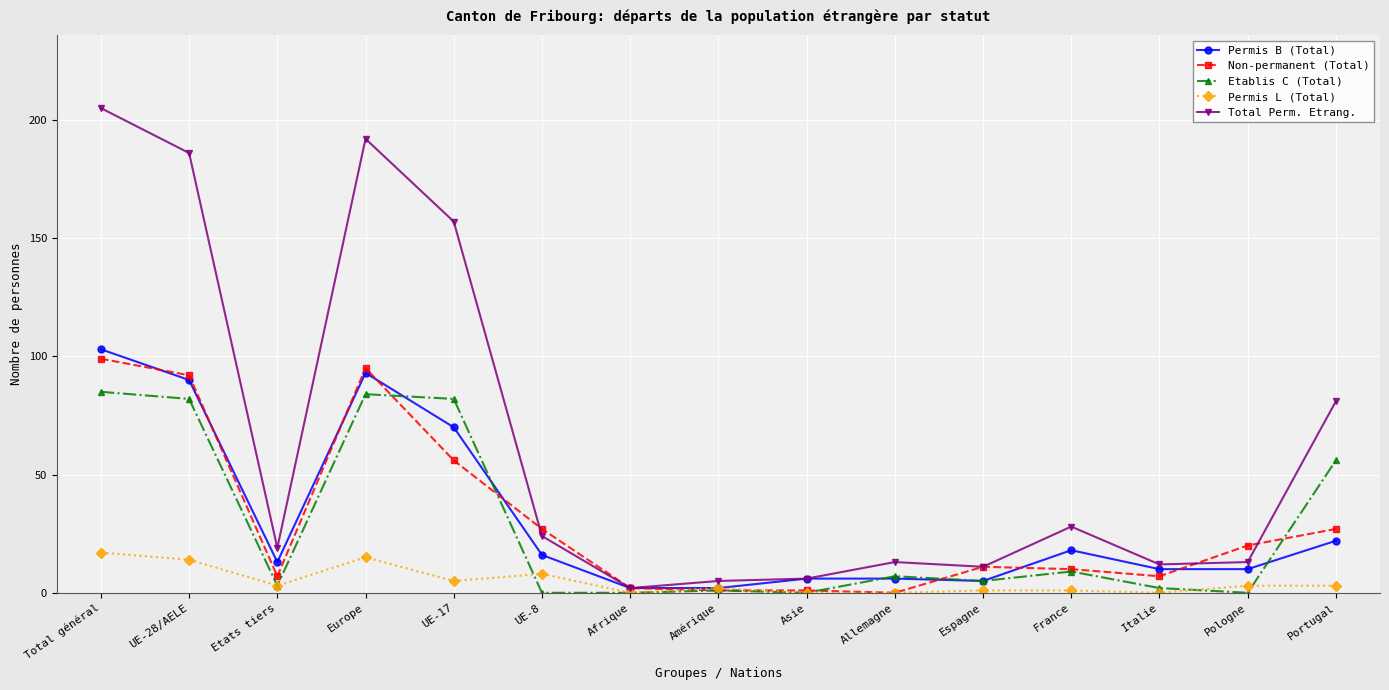

Rank the series by their maximum value, from lowest to highest.

Permis L (Total), Etablis C (Total), Non-permanent (Total), Permis B (Total), Total Perm. Etrang.